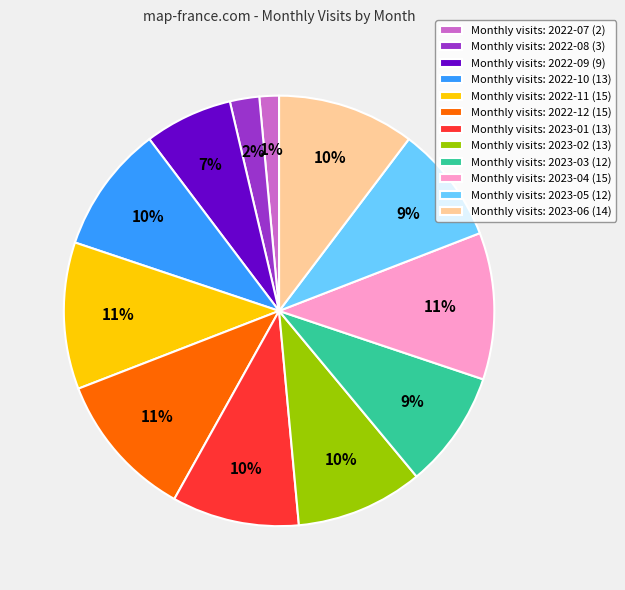

To the nearest percent, what is the average slice percentage?

8%